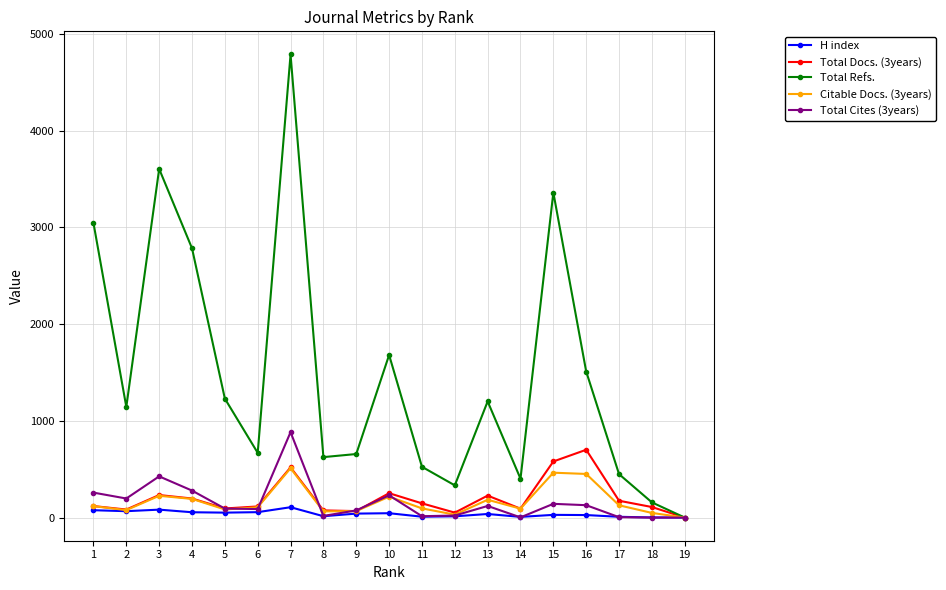

True or false: H index has more than 0 points higher than both neighbors.

True